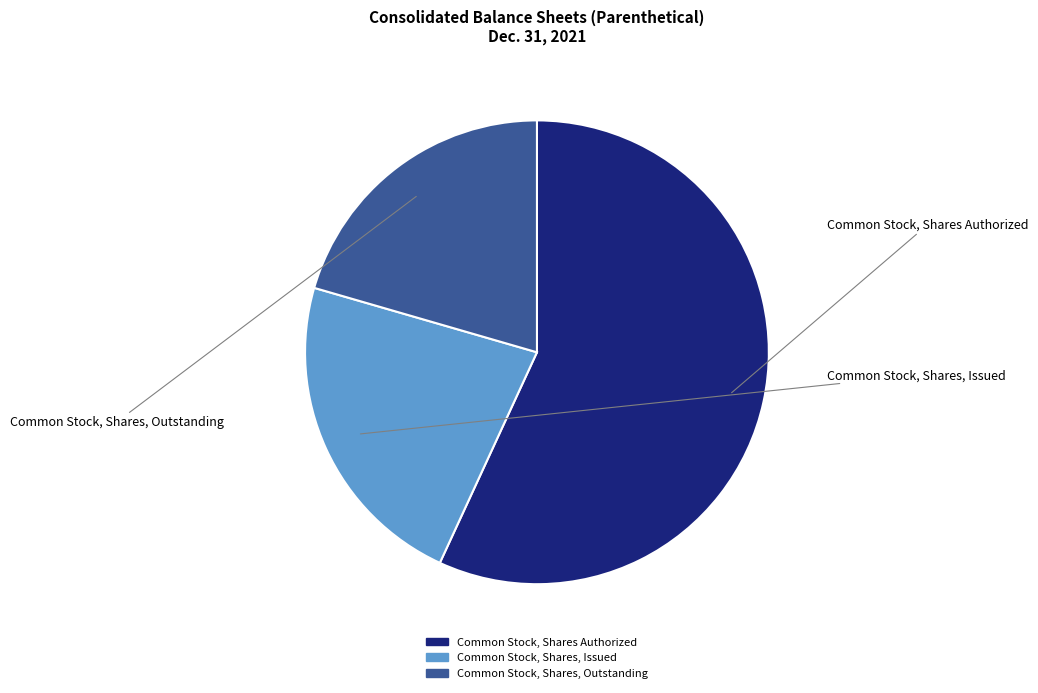

Which category has the smallest portion of the pie?

Common Stock, Shares, Outstanding